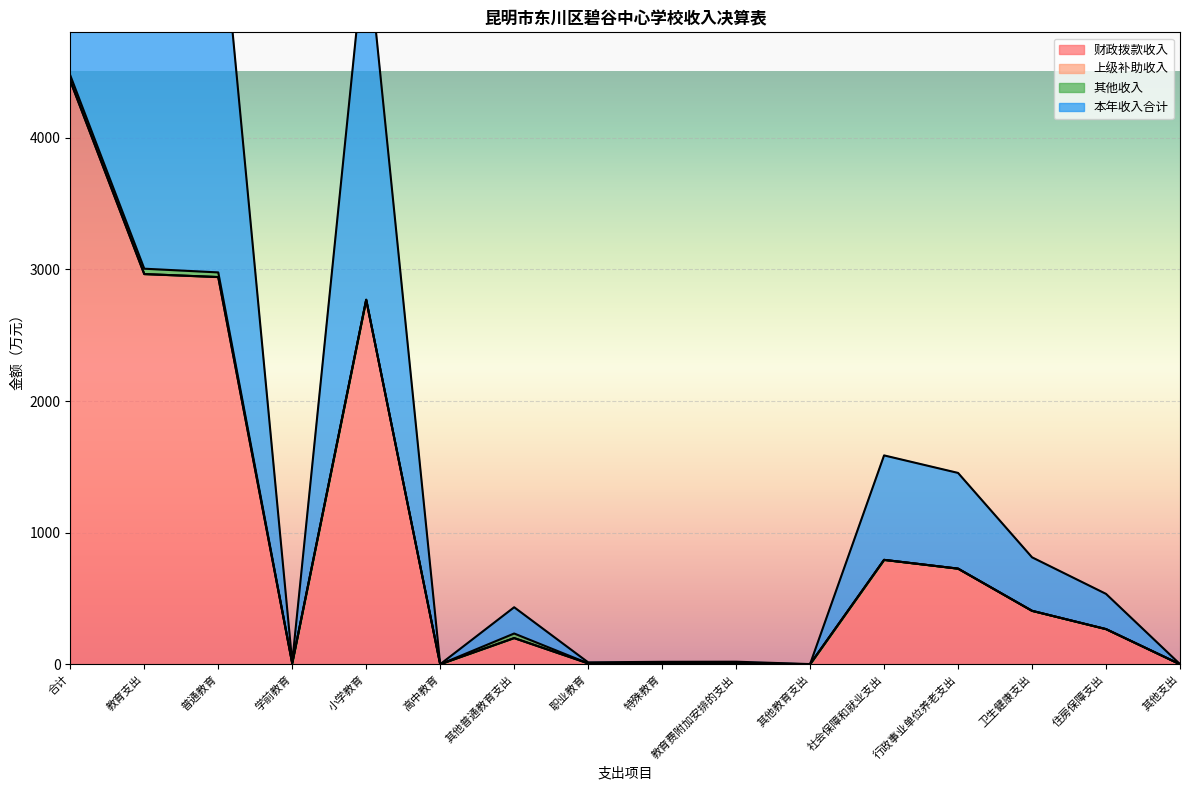

Where is the first local maximum for 财政拨款收入?

小学教育